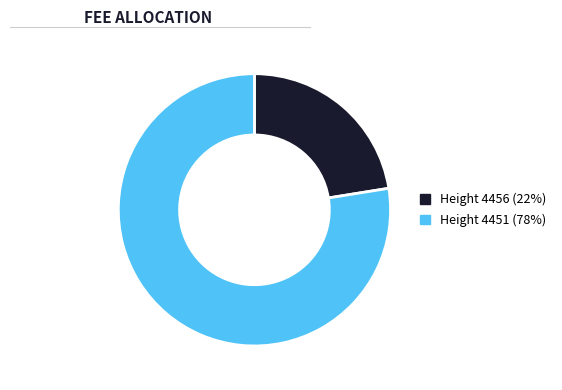

Combined, do Height 4456 (22%) and Height 4451 (78%) account for over 50%?

Yes